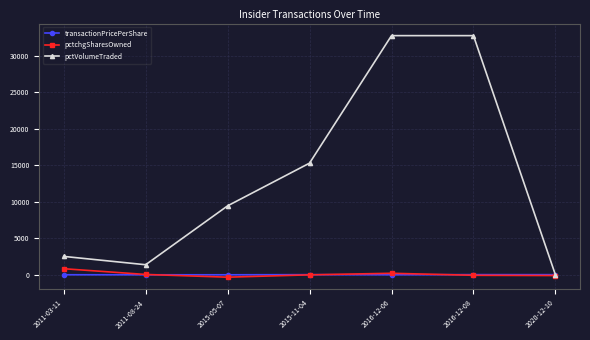

What is the label of the 4th point from the left?

2015-11-04